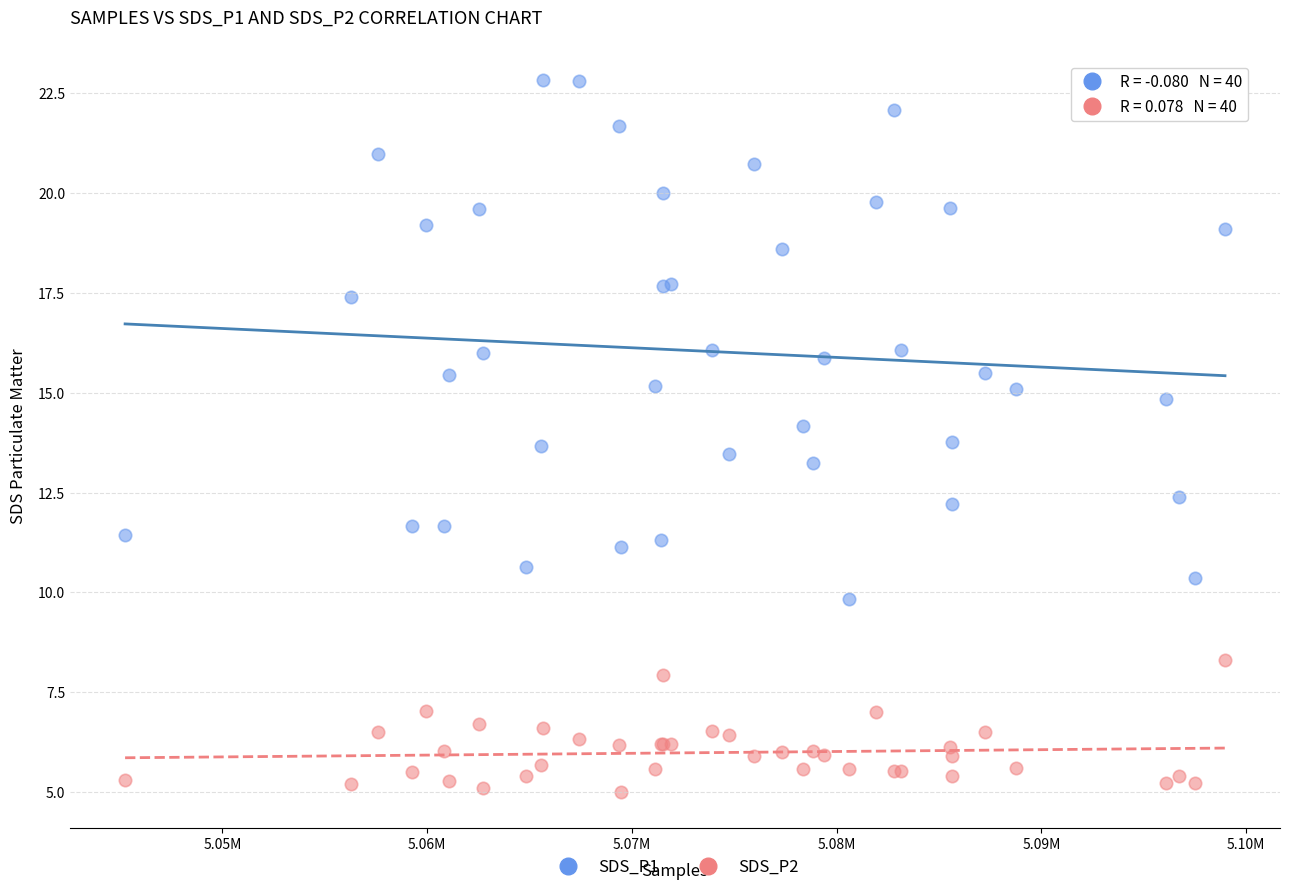

Which series reaches the maximum Y coordinate?

SDS_P1